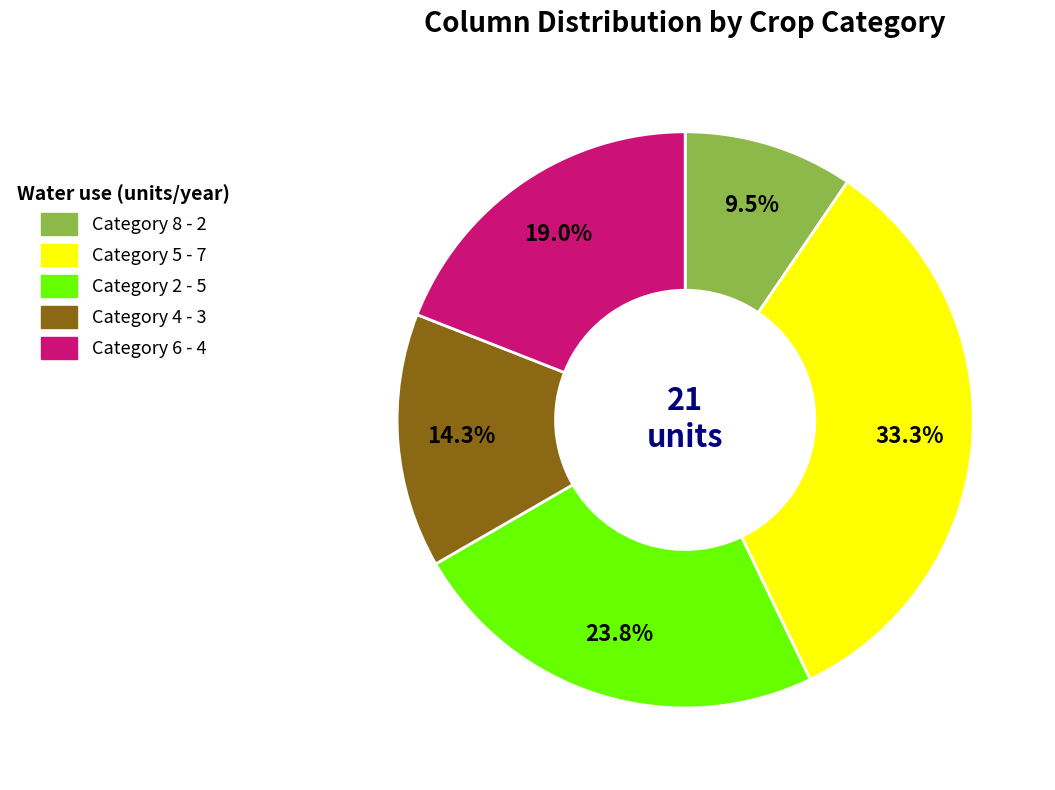

Is there a majority slice in this chart?

No